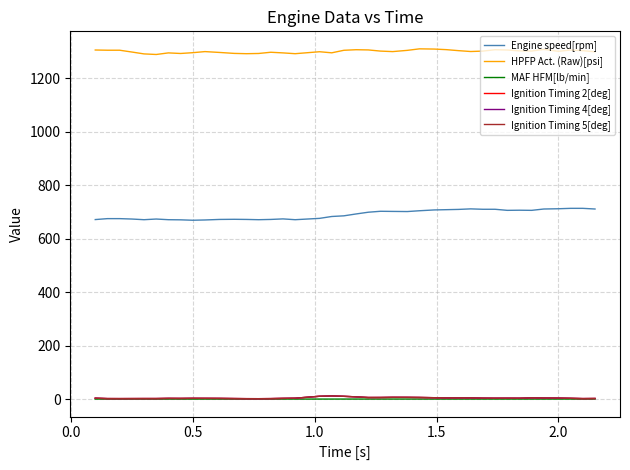

Which series has the largest total across all categories?

HPFP Act. (Raw)[psi]